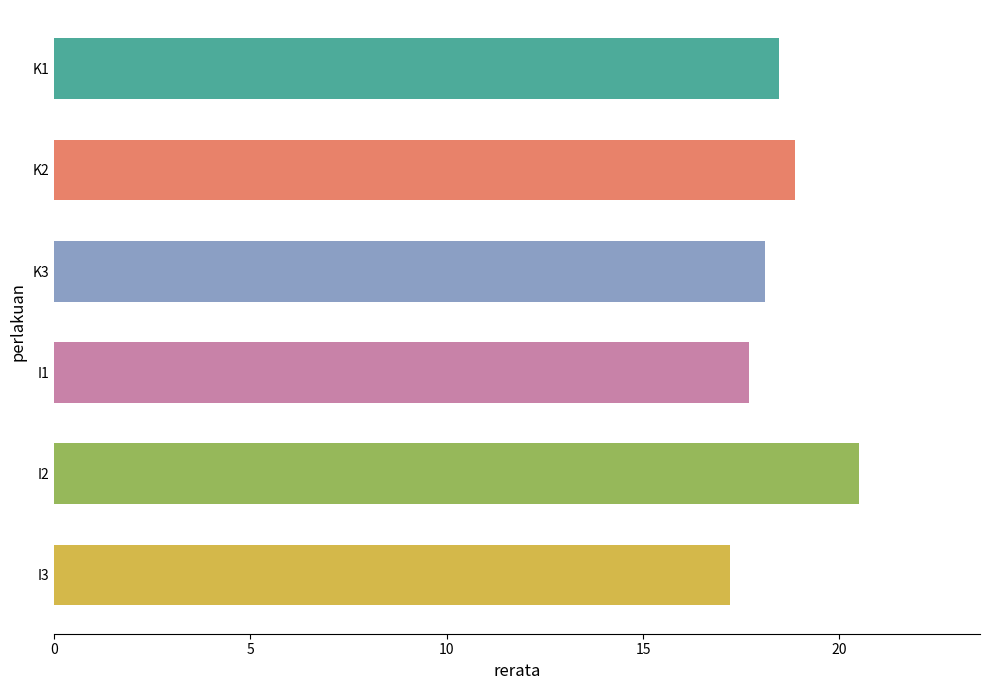

What is the value of the 3rd bar from the top?

18.1